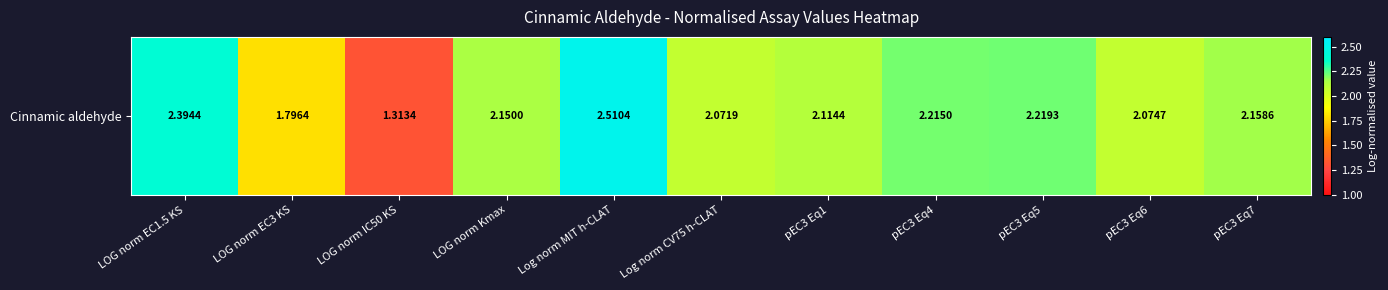

Which label corresponds to the largest value in the chart?

Log norm MIT h-CLAT